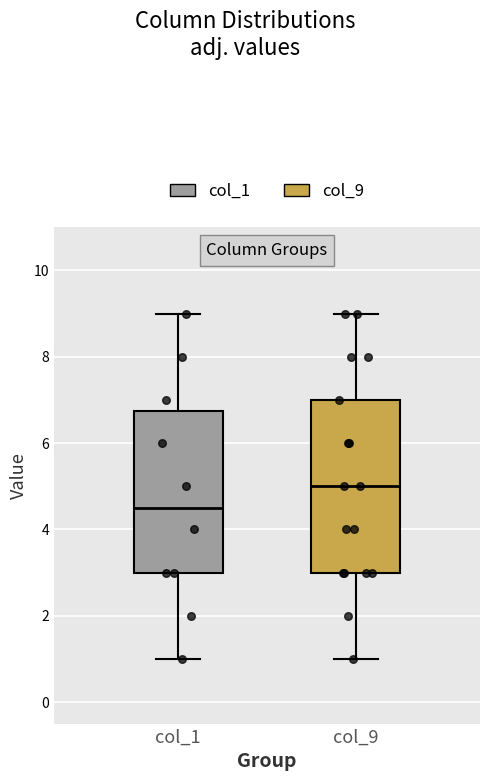

Where does the upper whisker of the box for col_9 end on the y-axis? The values are not printed on the chart, so give them approximately, as read against the axis.

9.0